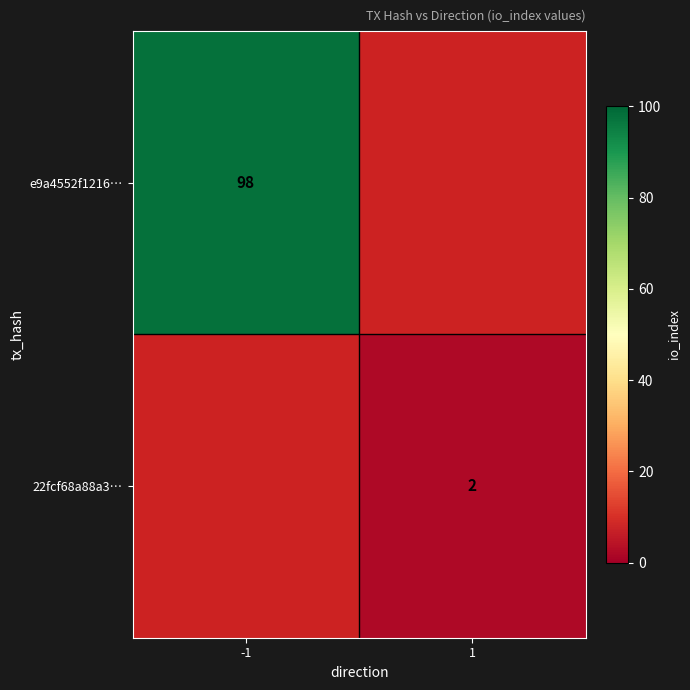

Is the value of 22fcf68a88a3… at 1 greater than the value of e9a4552f1216… at -1?

No